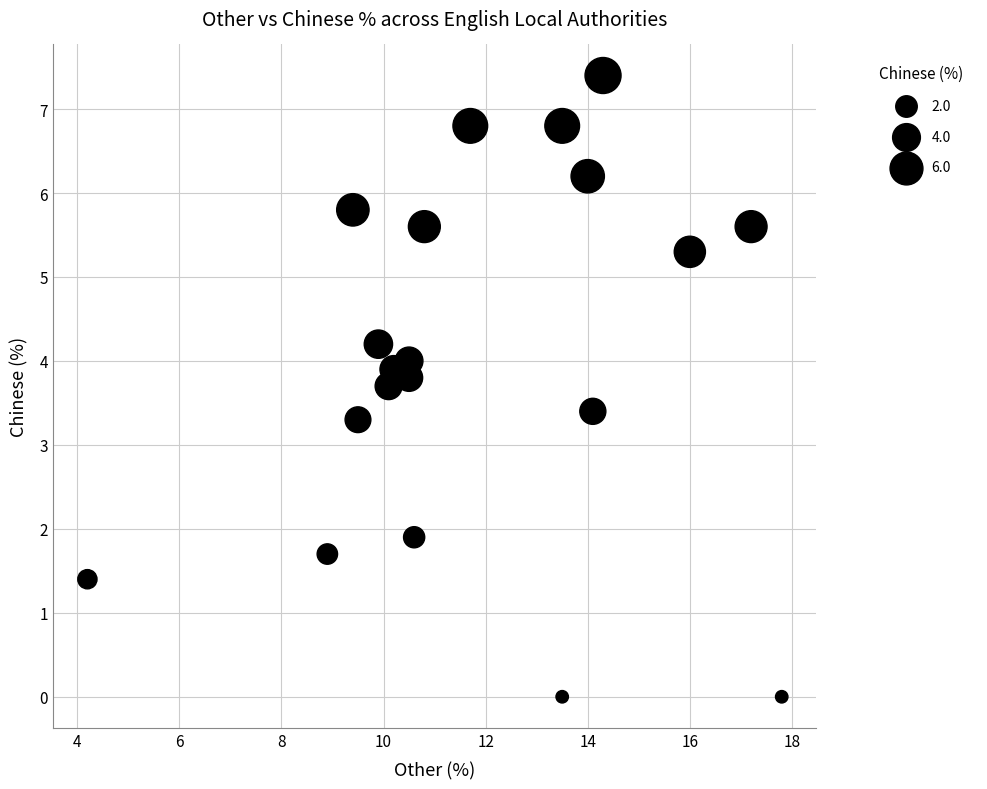

What Y value in the scatter plot is closest to 3?

3.3